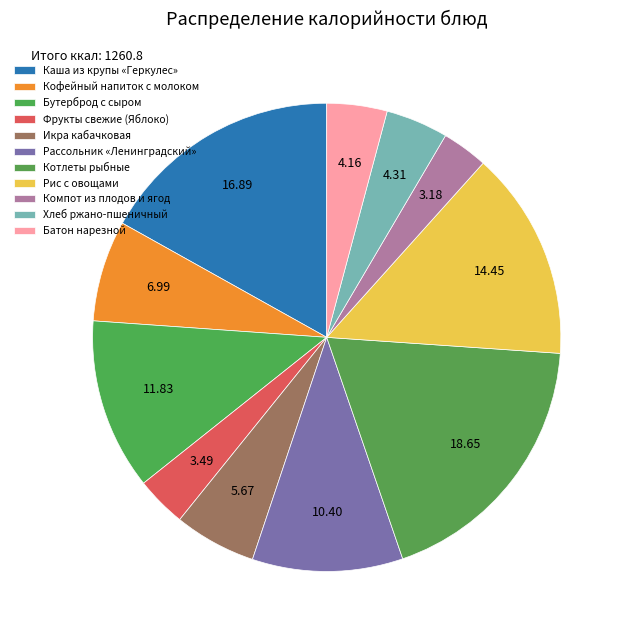

Do Кофейный напиток с молоком and Икра кабачковая together represent more than half of the pie?

No